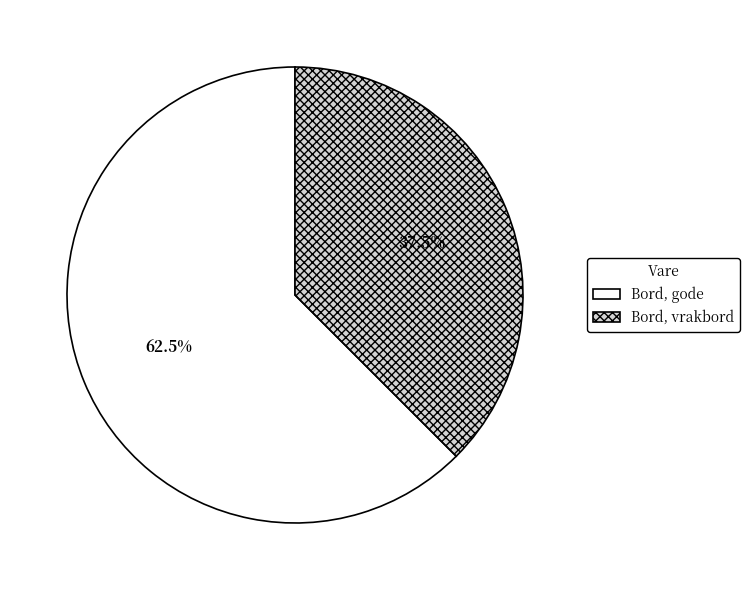

Rank the categories by value from highest to lowest.

Bord, gode, Bord, vrakbord